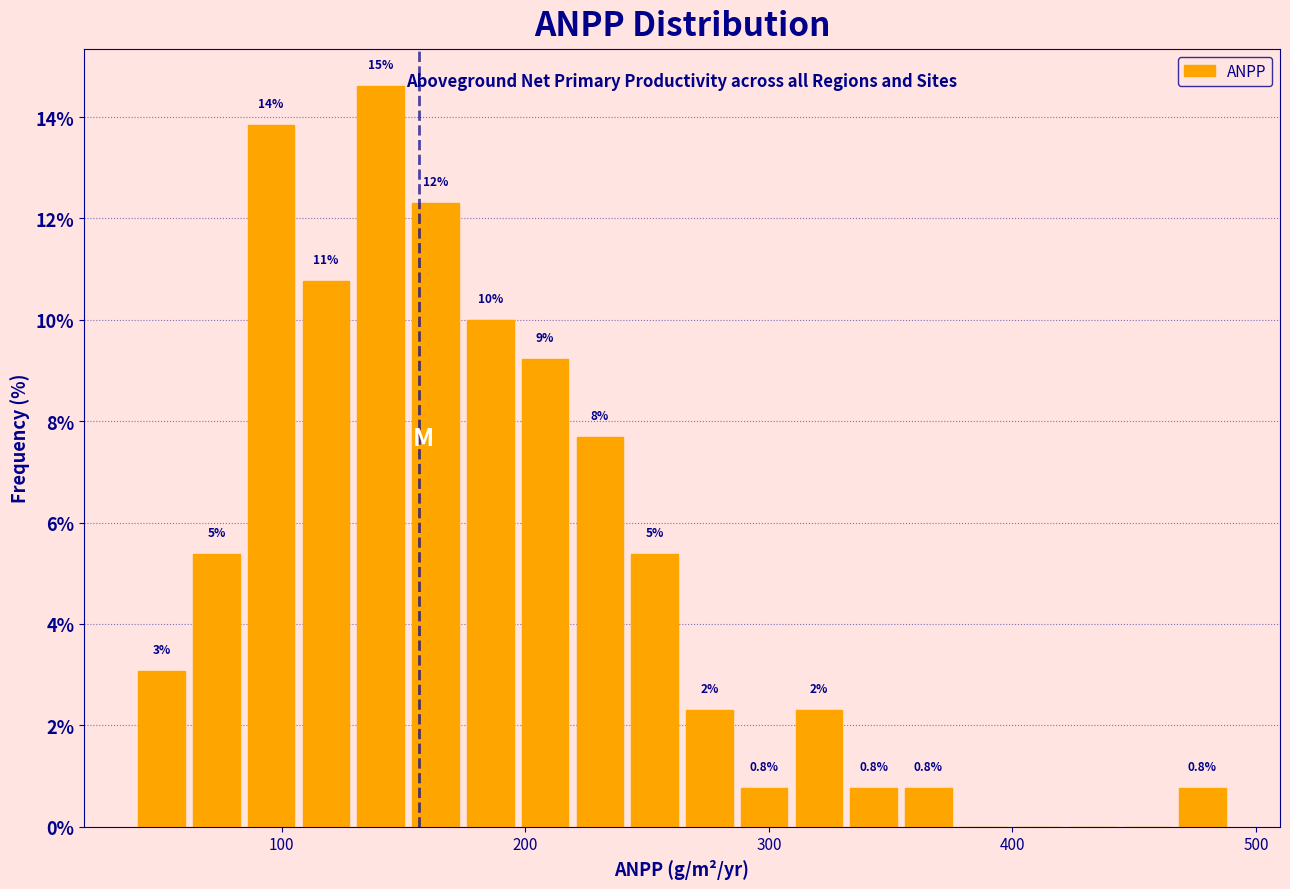

Around what value on the x-axis is the tallest bar? Give the approximate position of its centre, as read against the axis.

140